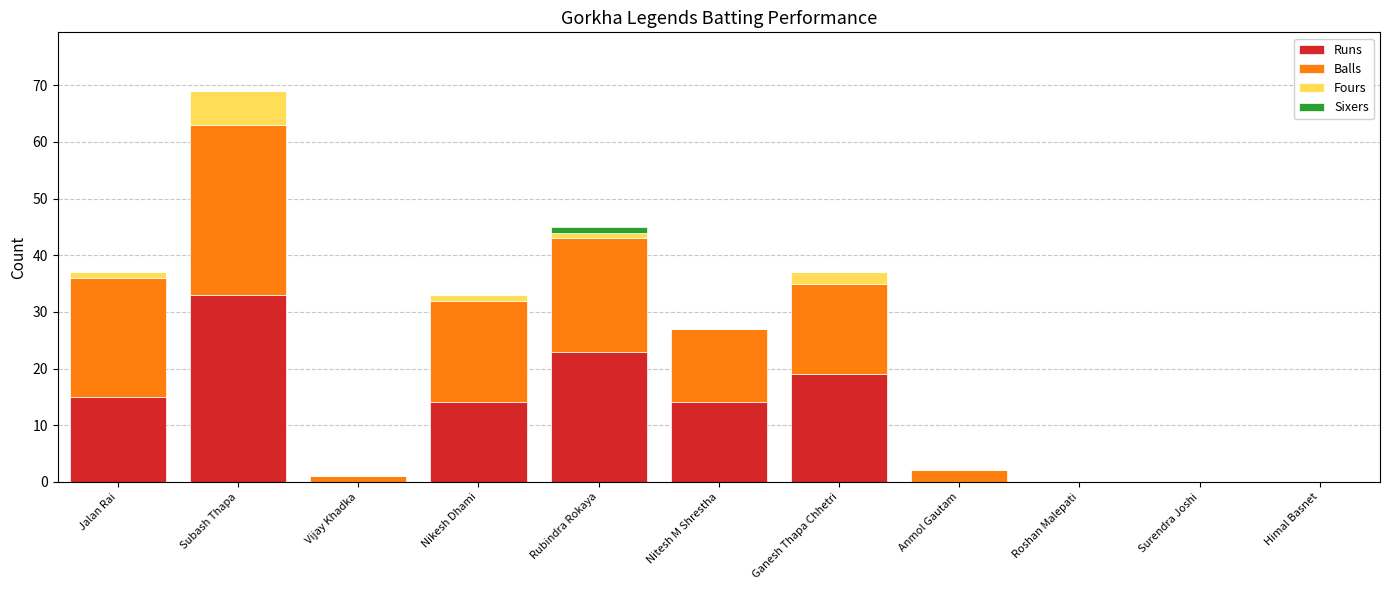

Where is Runs nearest to the value 16?

Jalan Rai